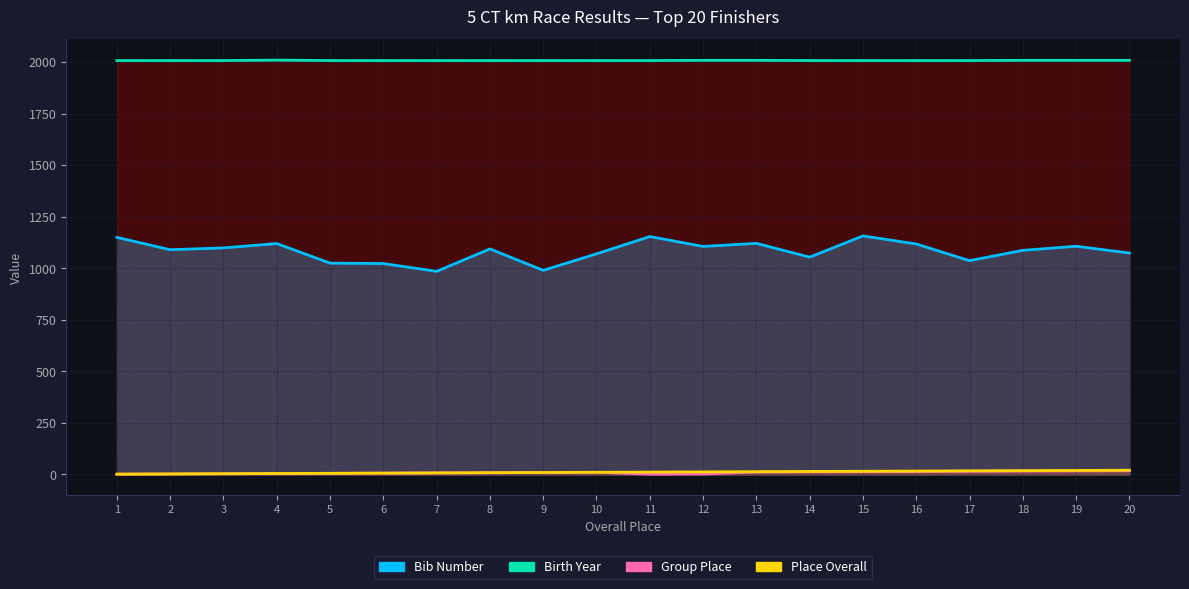

What is the approximate value at 9?

2008